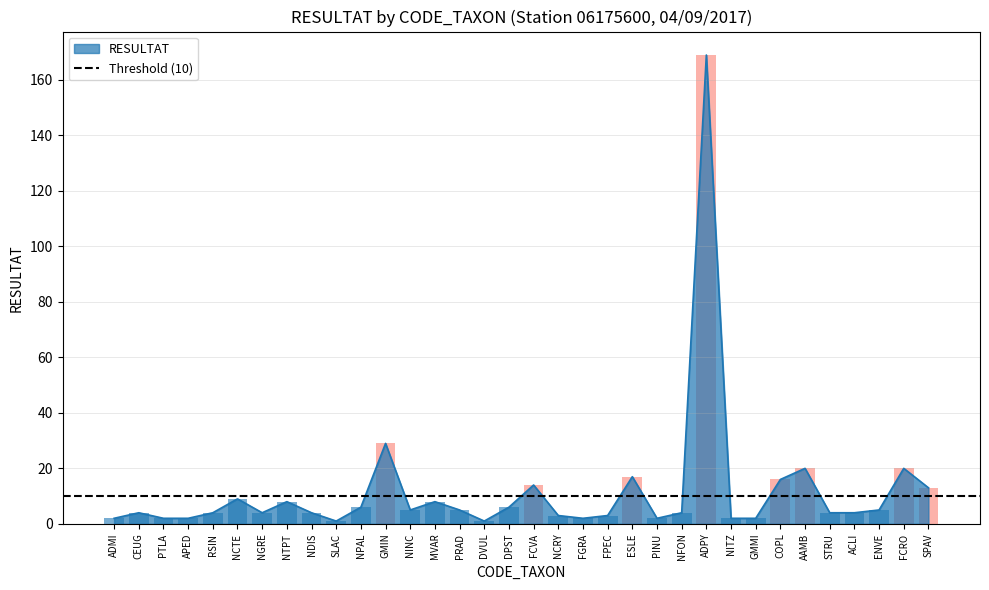

Which label corresponds to the largest value in the chart?

ADPY